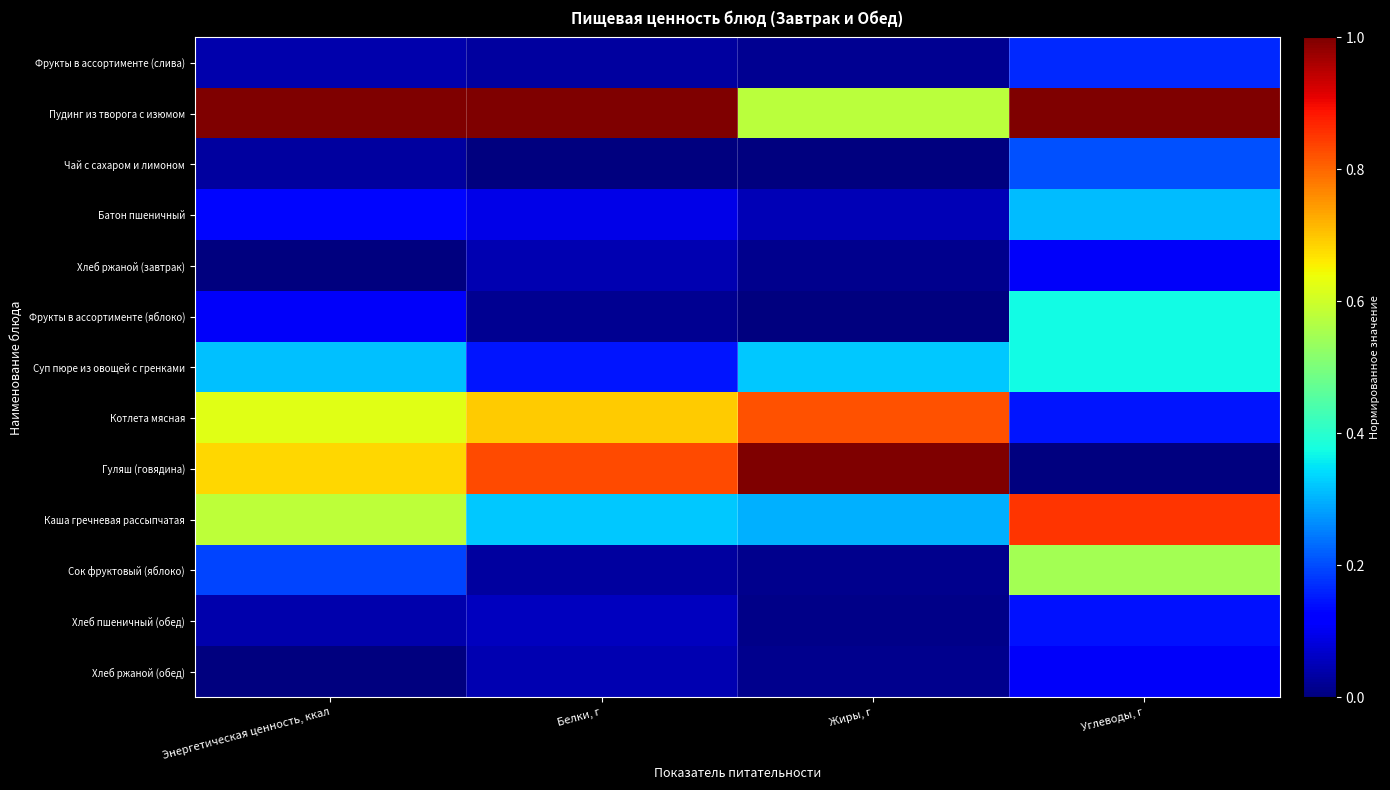

Rank the series by their maximum value, from highest to lowest.

Пудинг из творога с изюмом, Гуляш (говядина), Каша гречневая рассыпчатая, Котлета мясная, Сок фруктовый (яблоко), Фрукты в ассортименте (яблоко), Суп пюре из овощей с гренками, Батон пшеничный, Чай с сахаром и лимоном, Фрукты в ассортименте (слива), Хлеб пшеничный (обед), Хлеб ржаной (завтрак), Хлеб ржаной (обед)